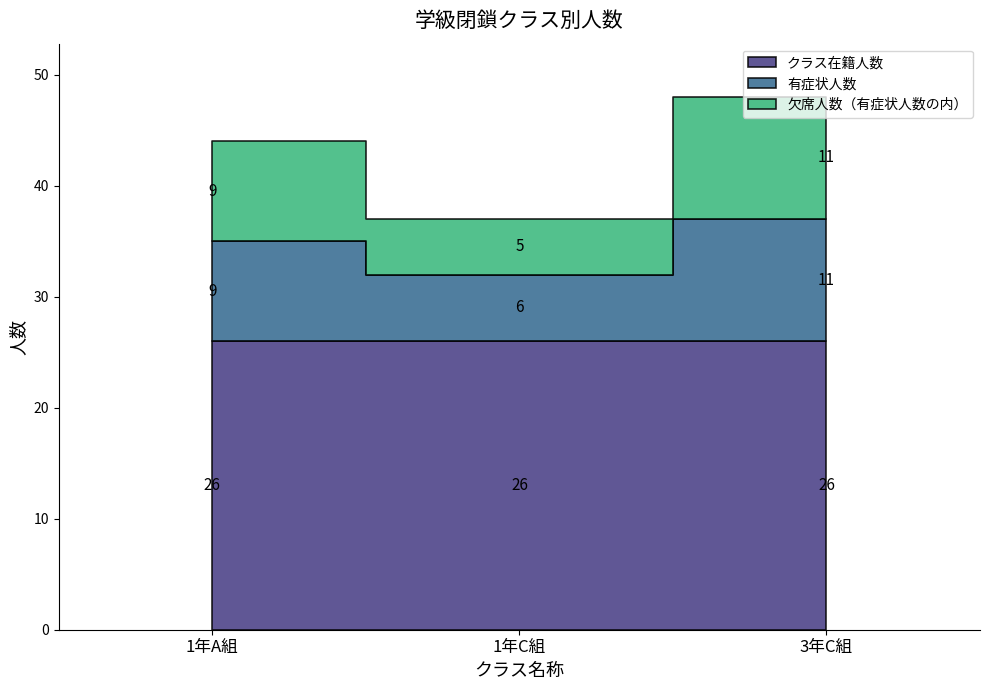

Which has a higher value, 1年C組 or 3年C組?

1年C組